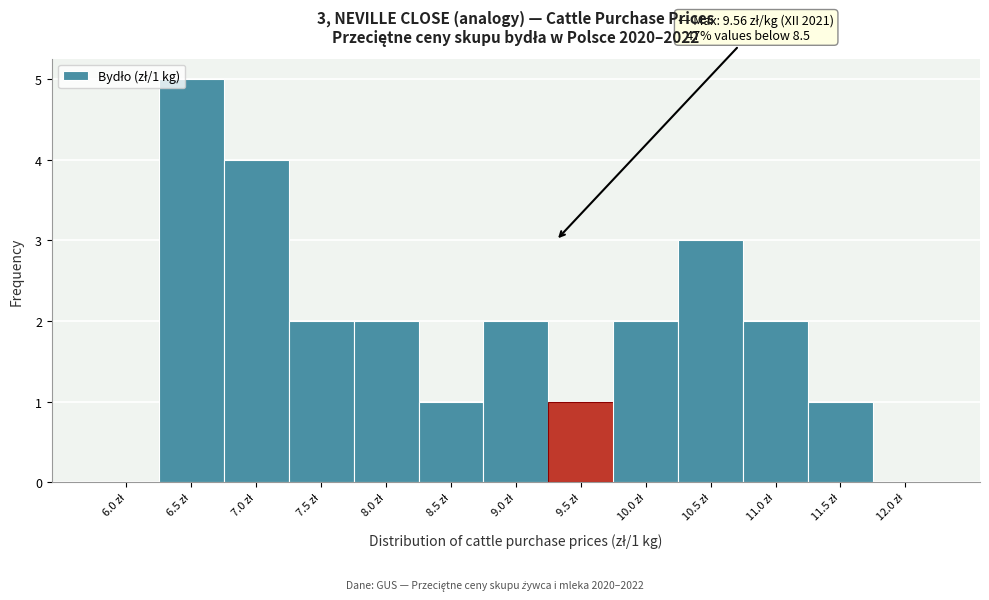

What is the greatest value displayed?

5